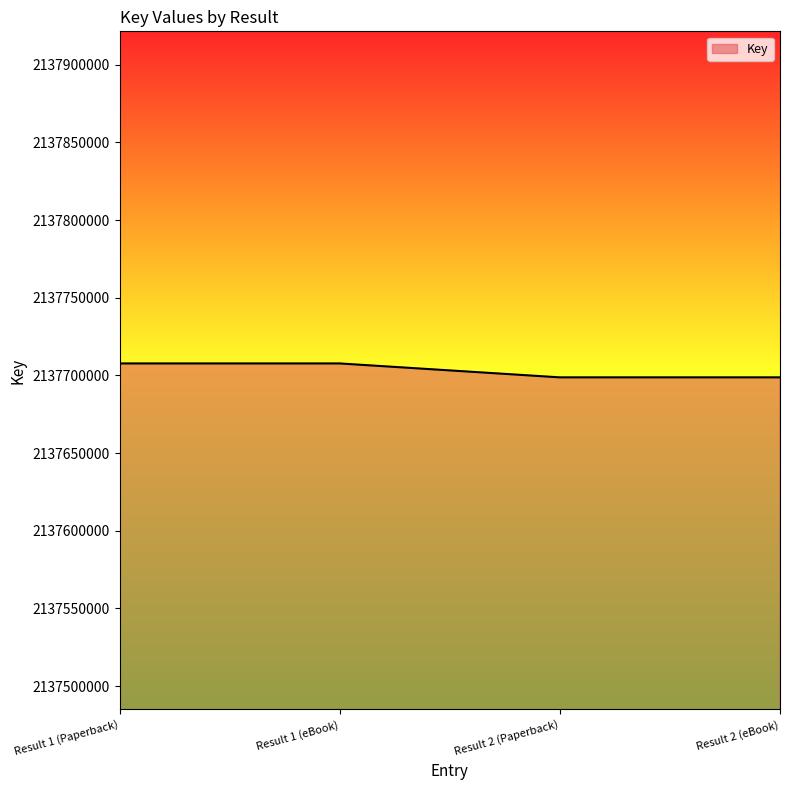

What is the smallest value displayed?

2137698768